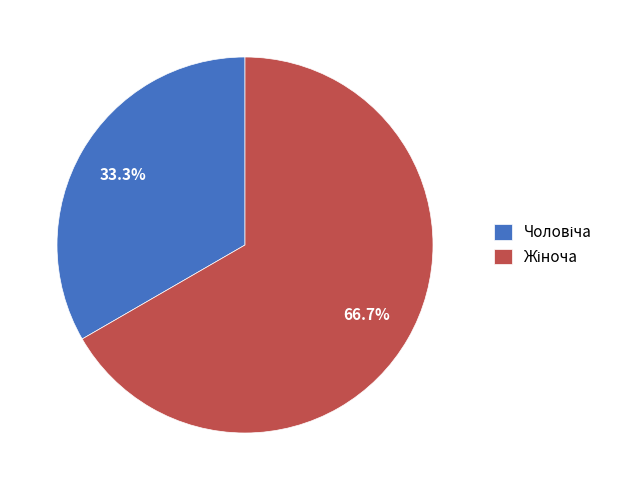

Is there any slice that represents more than half of the pie?

Yes